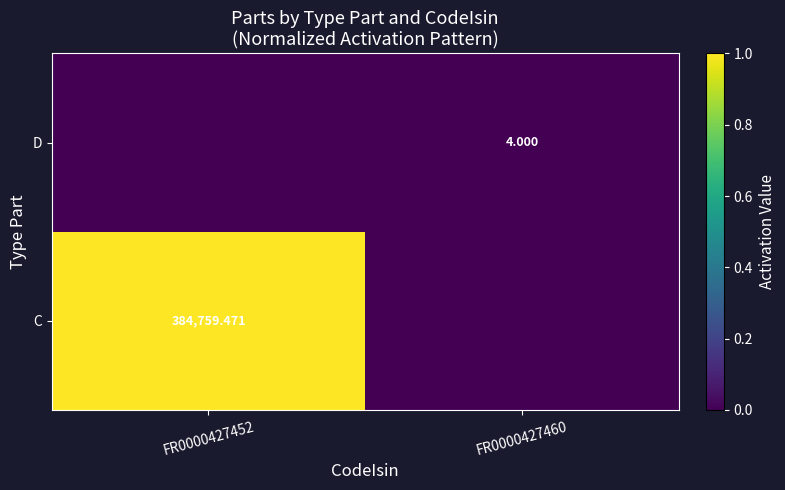

Is the value of D at FR0000427460 greater than the value of C at FR0000427452?

No